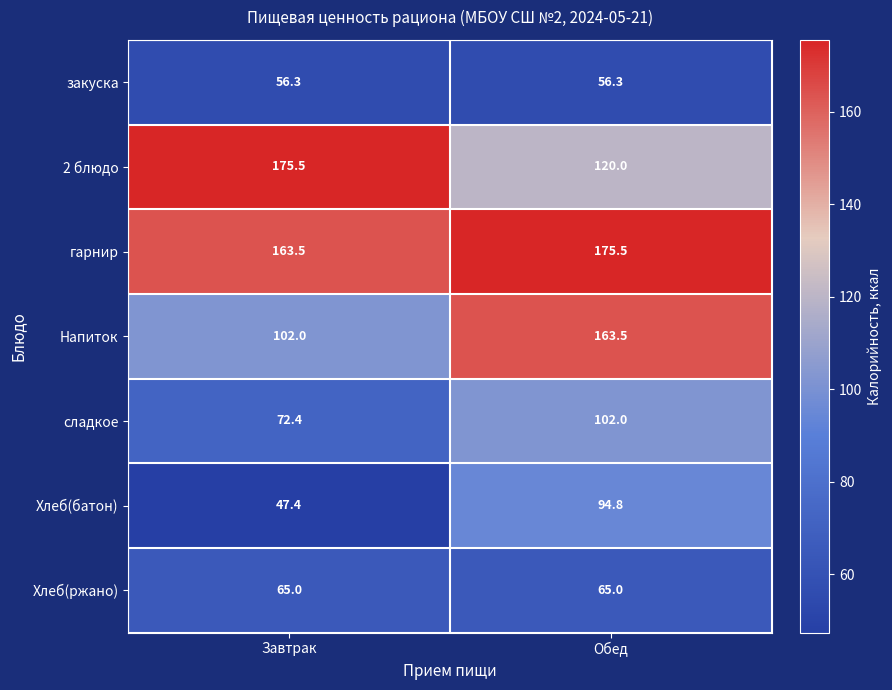

What is the difference between the highest and lowest values at Обед?

119.2